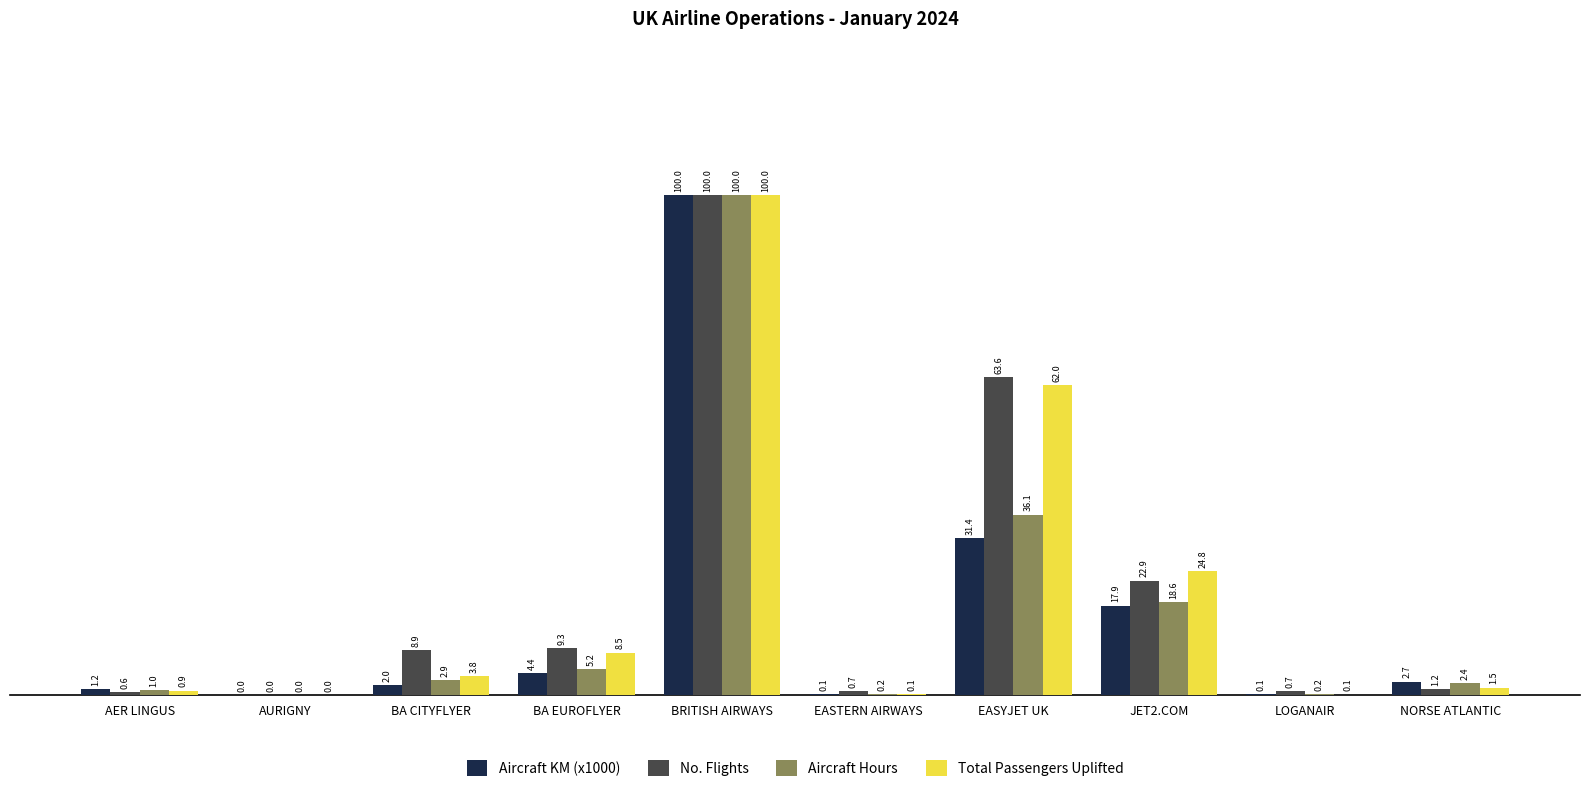

True or false: Aircraft KM (x1000) has a value of 0.1 at EASTERN AIRWAYS.

True